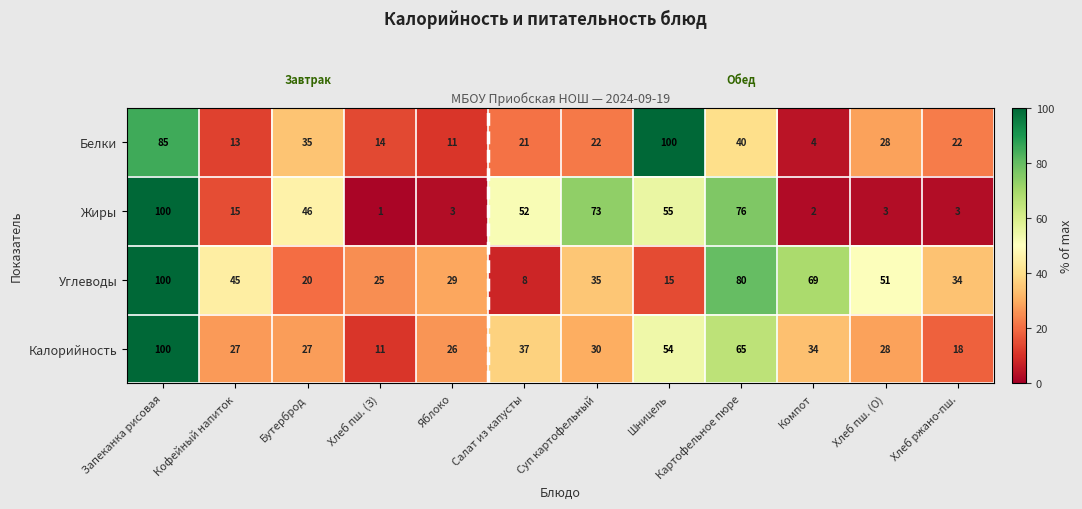

Is it true that Углеводы equals 35 at Суп картофельный?

True